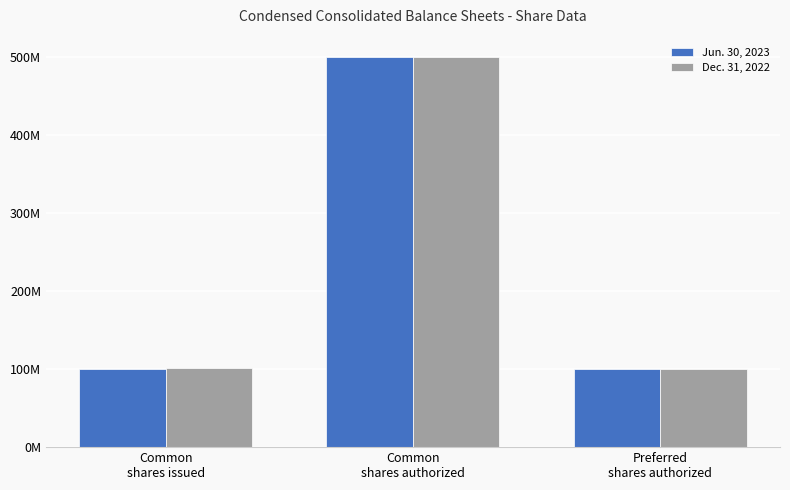

Reading left to right, what are all the values shown in this chart?

Jun. 30, 2023: 100600000	500000000	100000000
Dec. 31, 2022: 101100000	500000000	100000000